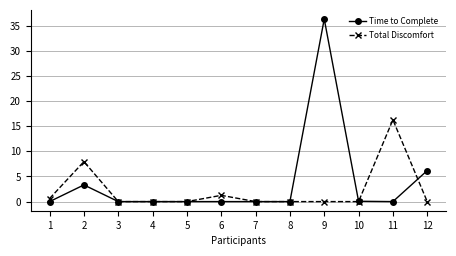

List the series in order of their peak value, highest first.

Time to Complete, Total Discomfort